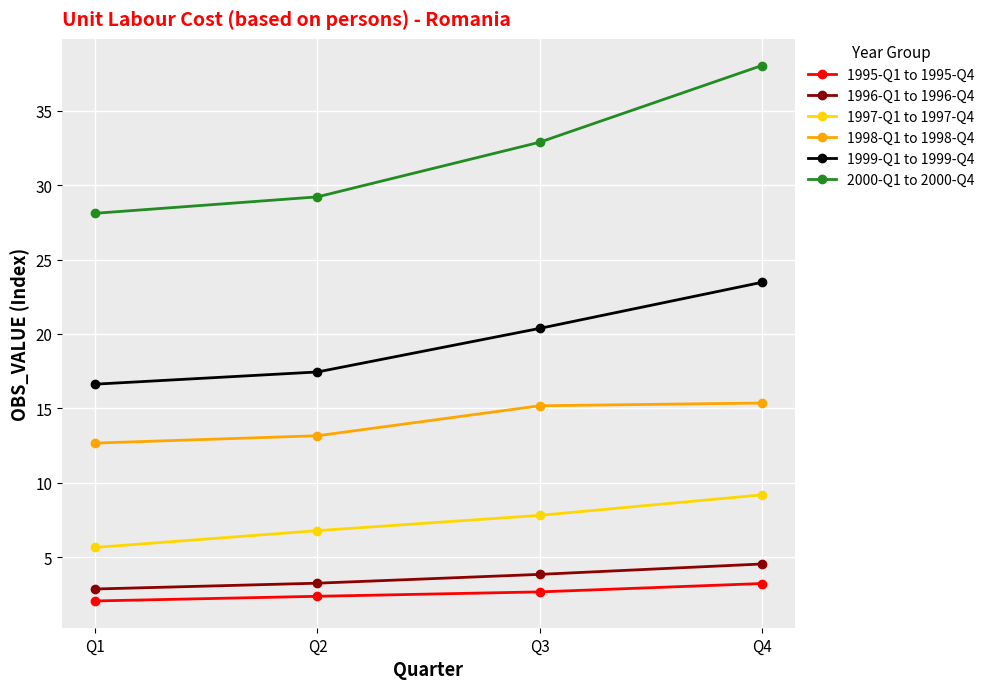

Read the 1997-Q1 to 1997-Q4 value at Q4.

9.2